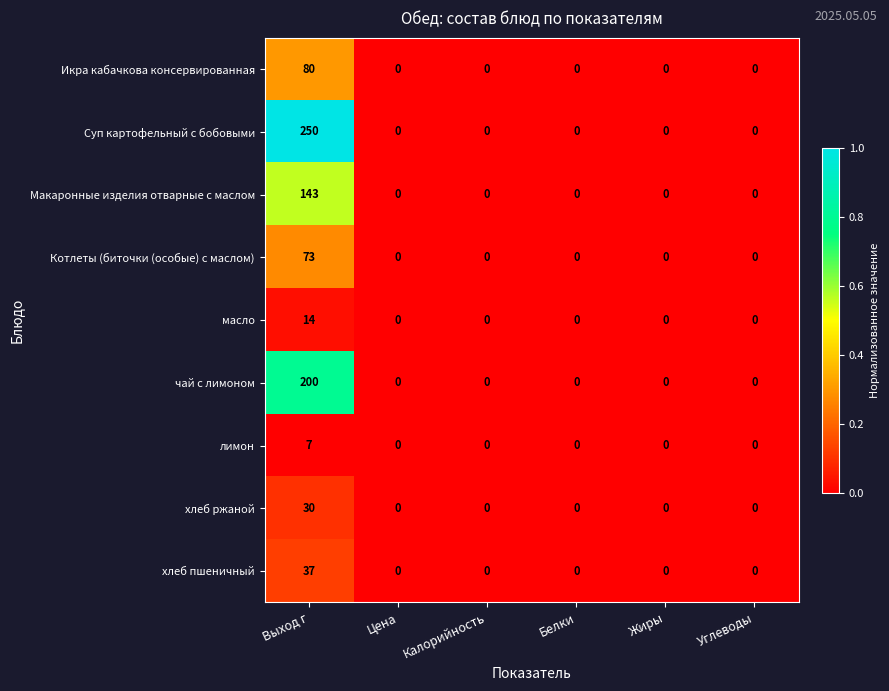

Which series has the largest total across all categories?

Суп картофельный с бобовыми